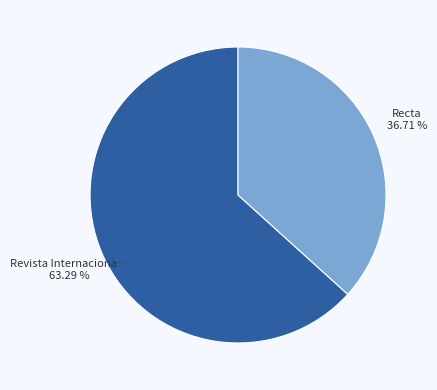

Does any single category account for the majority?

Yes